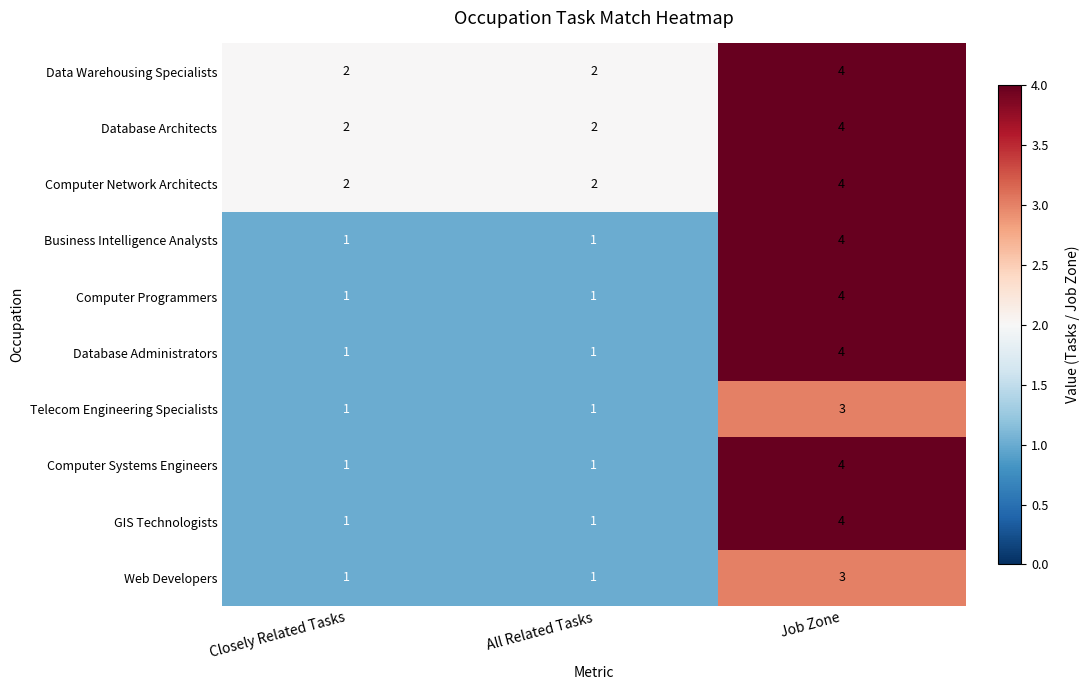

What is the greatest value displayed?

4